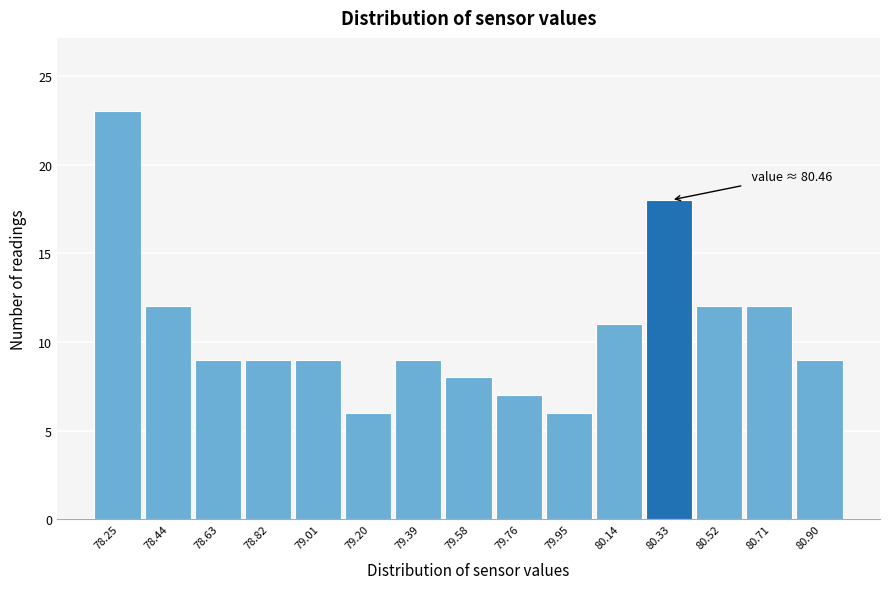

Reading right to left, what are all the values shown in this chart?

80.90=9	80.71=12	80.52=12	80.33=18	80.14=11	79.95=6	79.76=7	79.58=8	79.39=9	79.20=6	79.01=9	78.82=9	78.63=9	78.44=12	78.25=23